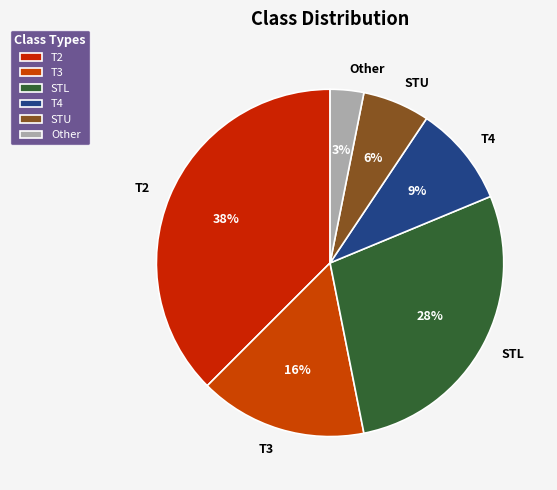

Combined, do T4 and STU account for over 50%?

No